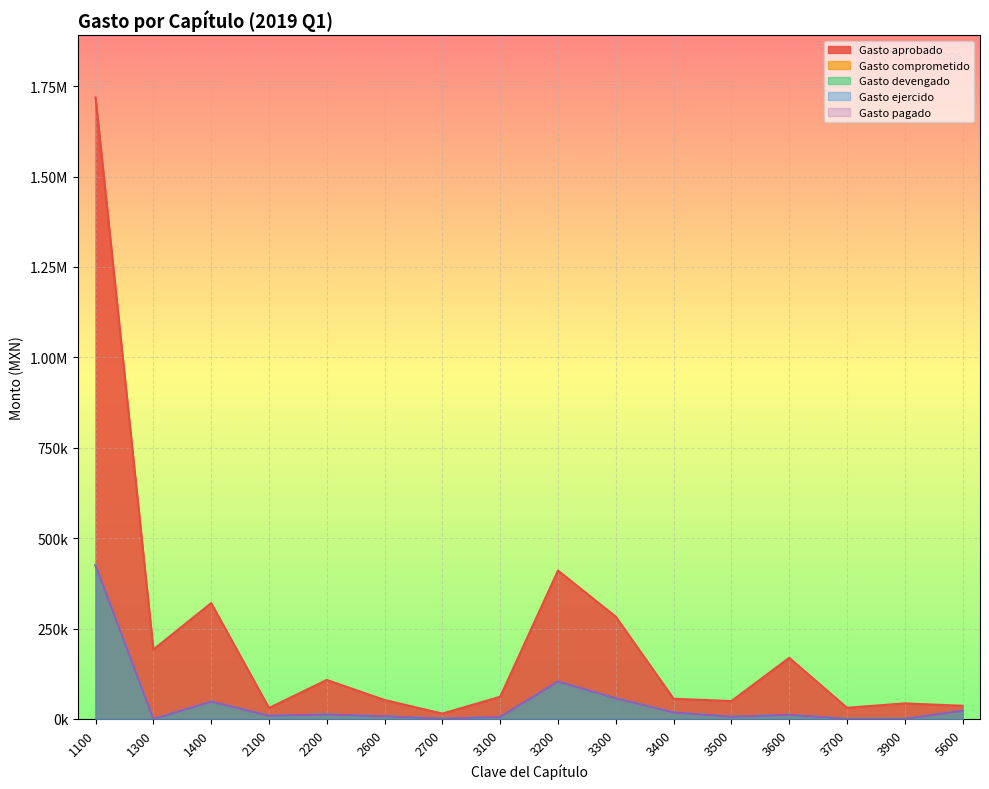

Which series has the largest total across all categories?

Gasto aprobado